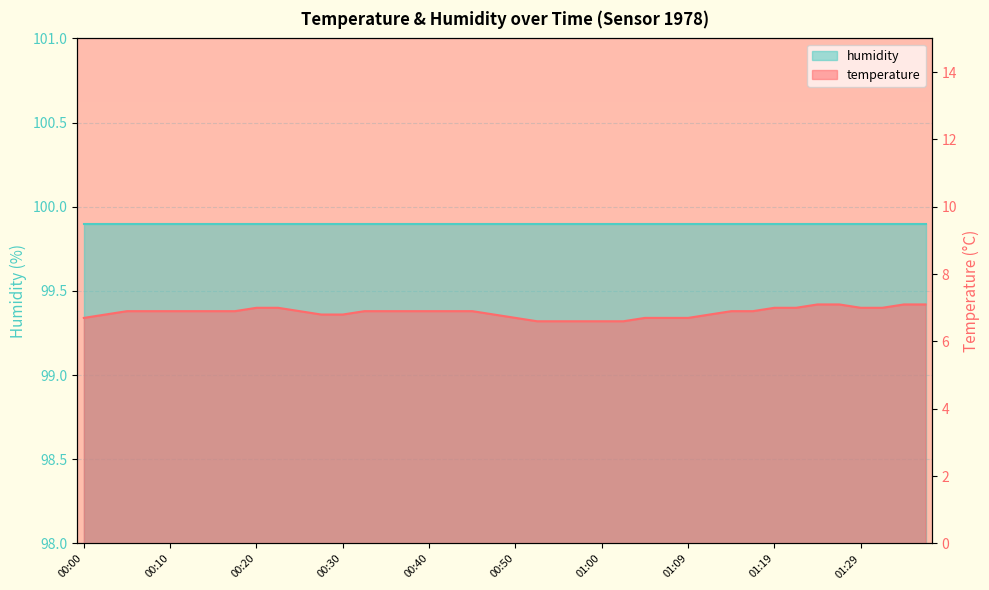

Count the values in the range 6 to 7.

36